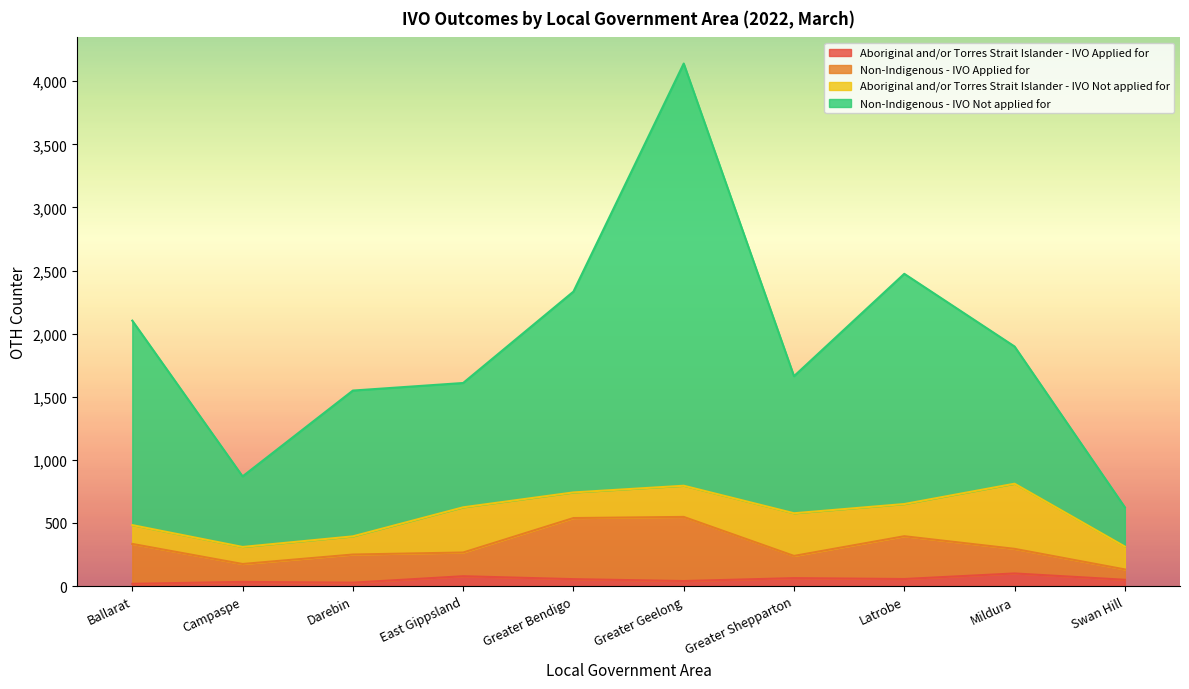

Is the value of Aboriginal and/or Torres Strait Islander - IVO Applied for at Greater Shepparton greater than the value of Non-Indigenous - IVO Applied for at Ballarat?

No